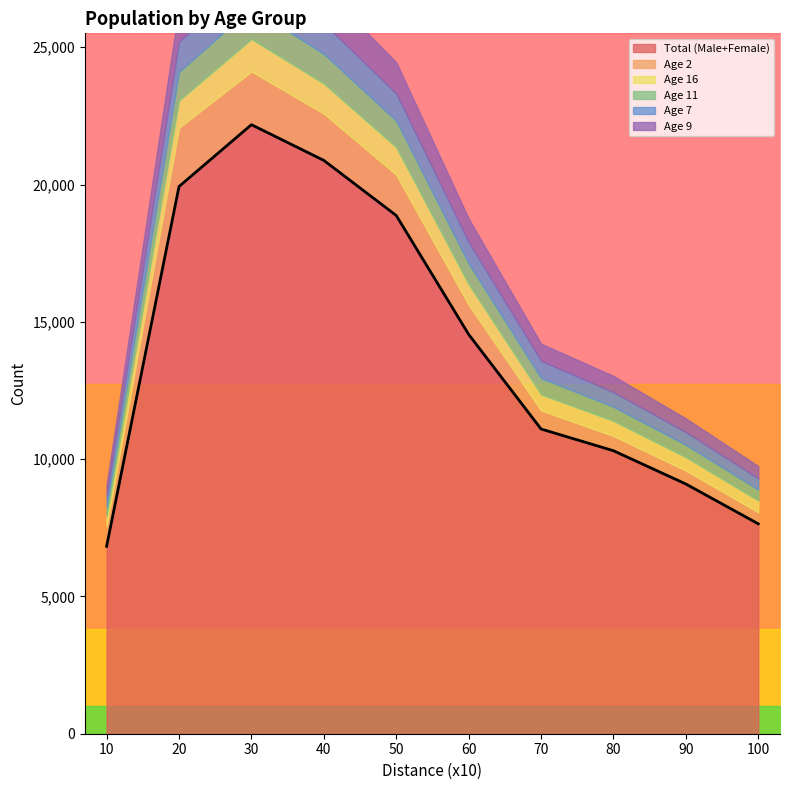

What is the value of the Age 7 point at the 3rd from the left?

1221